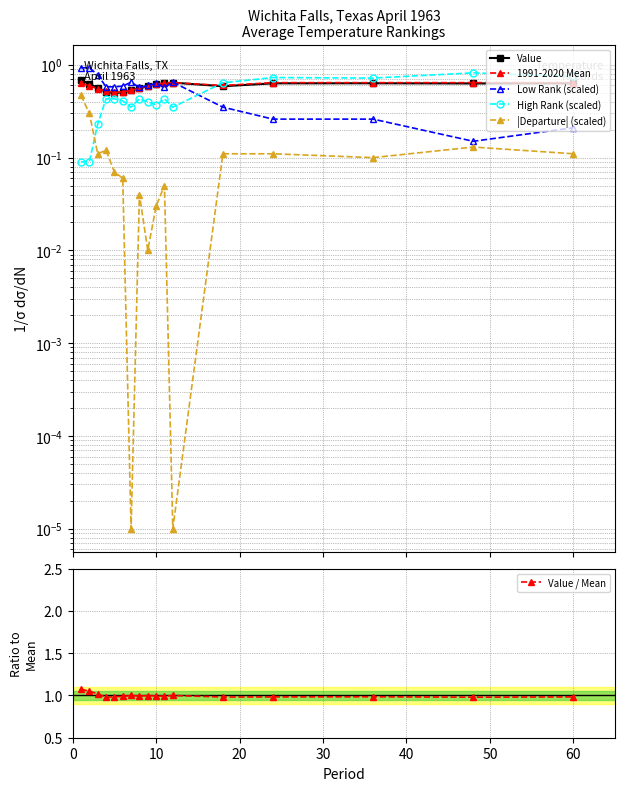

True or false: High Rank (scaled) and Value / Mean intersect in this chart.

False